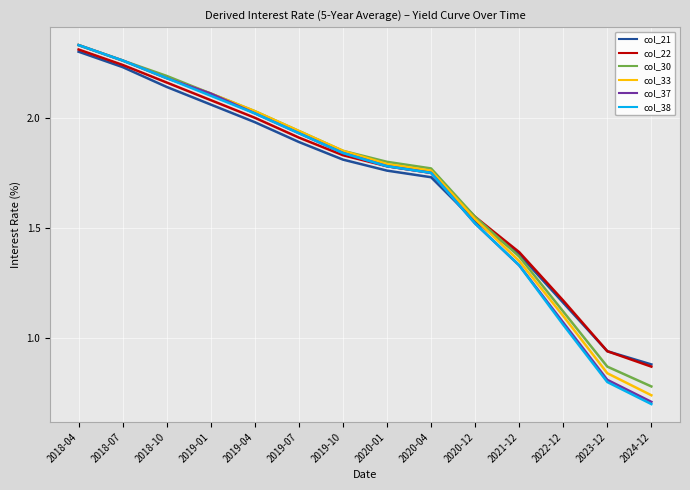

What are all the series names shown in the legend?

col_21, col_22, col_30, col_33, col_37, col_38